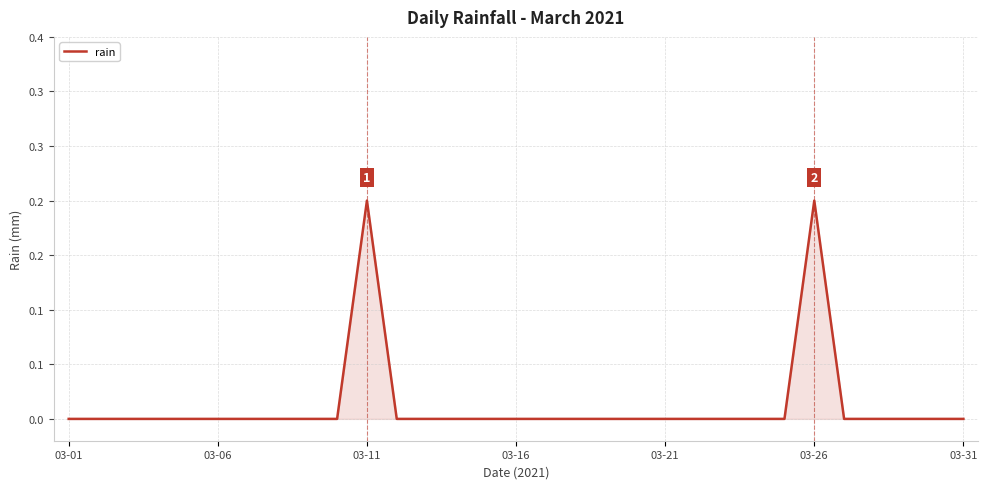

Reading left to right, transcribe all the data shown in this chart.

0.0	0.0	0.0	0.0	0.0	0.0	0.0	0.0	0.0	0.0	0.2	0.0	0.0	0.0	0.0	0.0	0.0	0.0	0.0	0.0	0.0	0.0	0.0	0.0	0.0	0.2	0.0	0.0	0.0	0.0	0.0